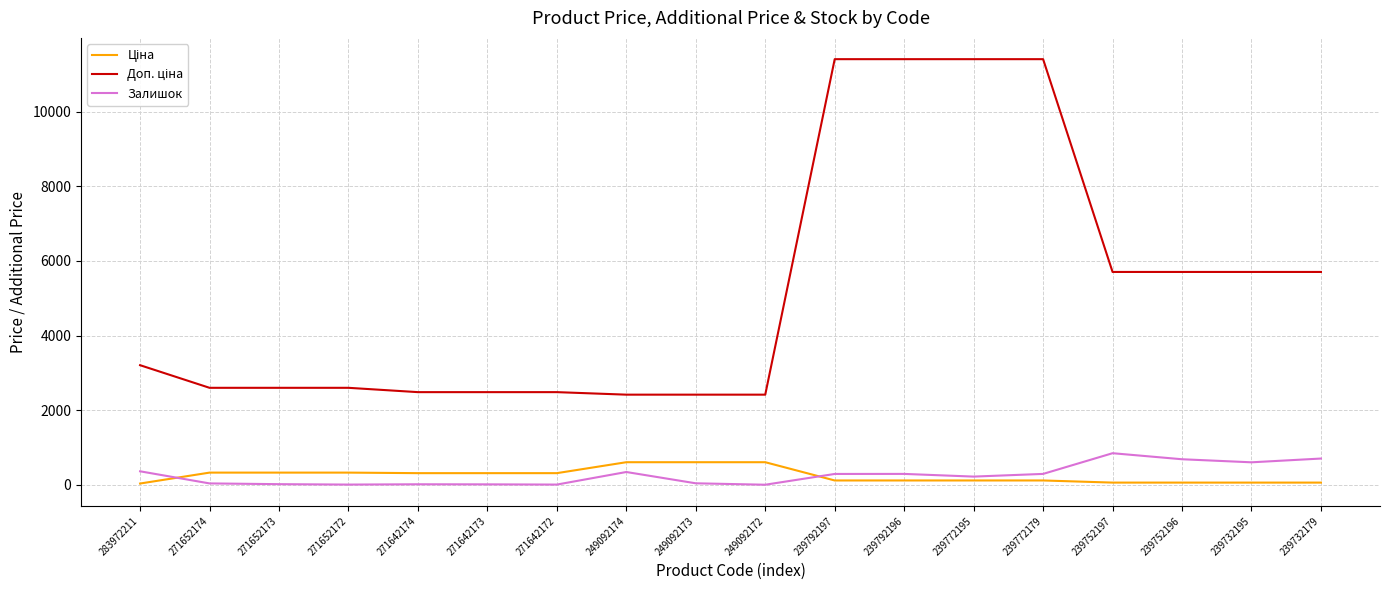

What is the maximum value shown in the chart?

11410.0